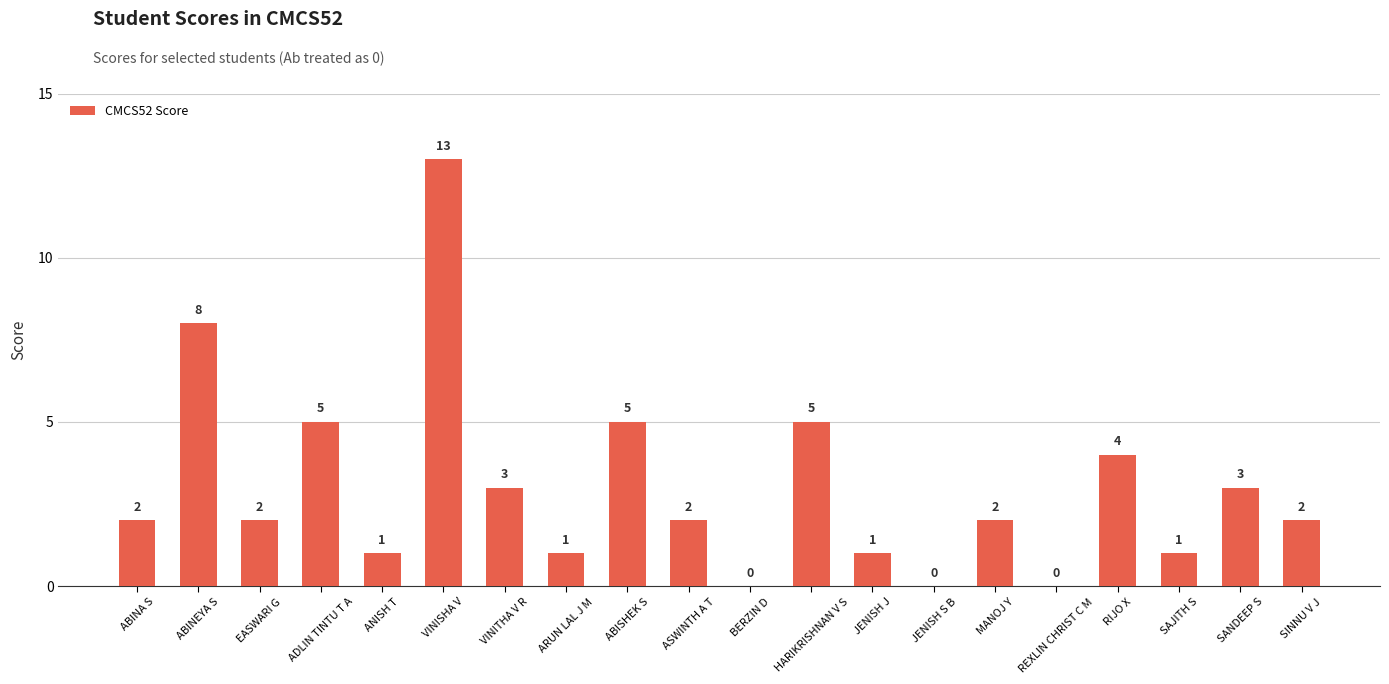

Which category has the highest value across all series?

VINISHA V